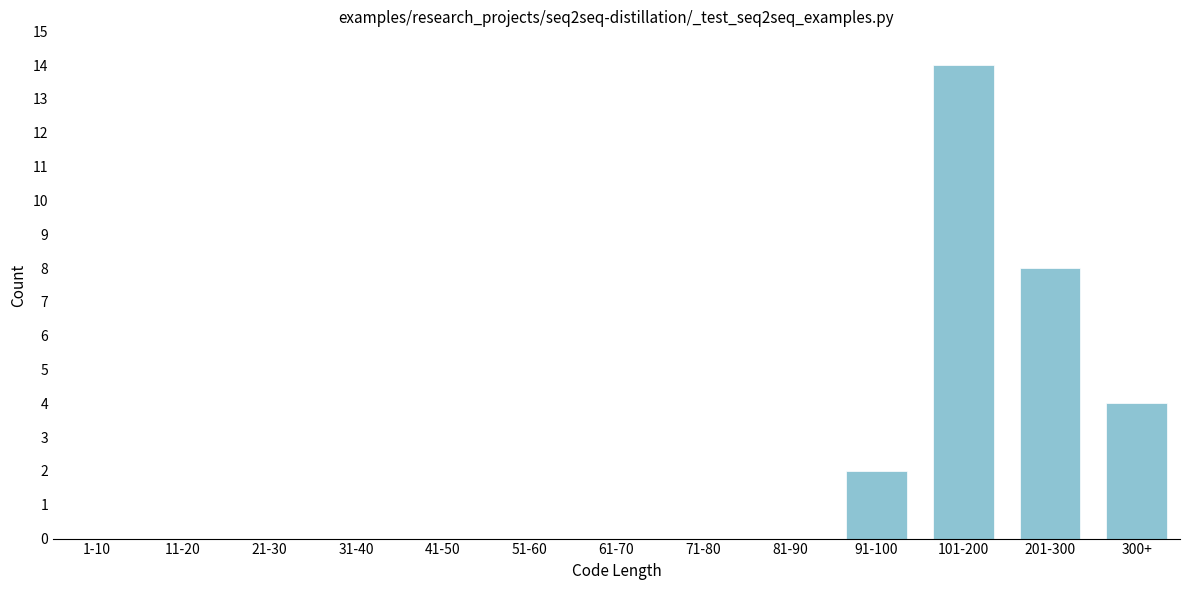

Reading right to left, what are all the values shown in this chart?

300+=4	201-300=8	101-200=14	91-100=2	81-90=0	71-80=0	61-70=0	51-60=0	41-50=0	31-40=0	21-30=0	11-20=0	1-10=0